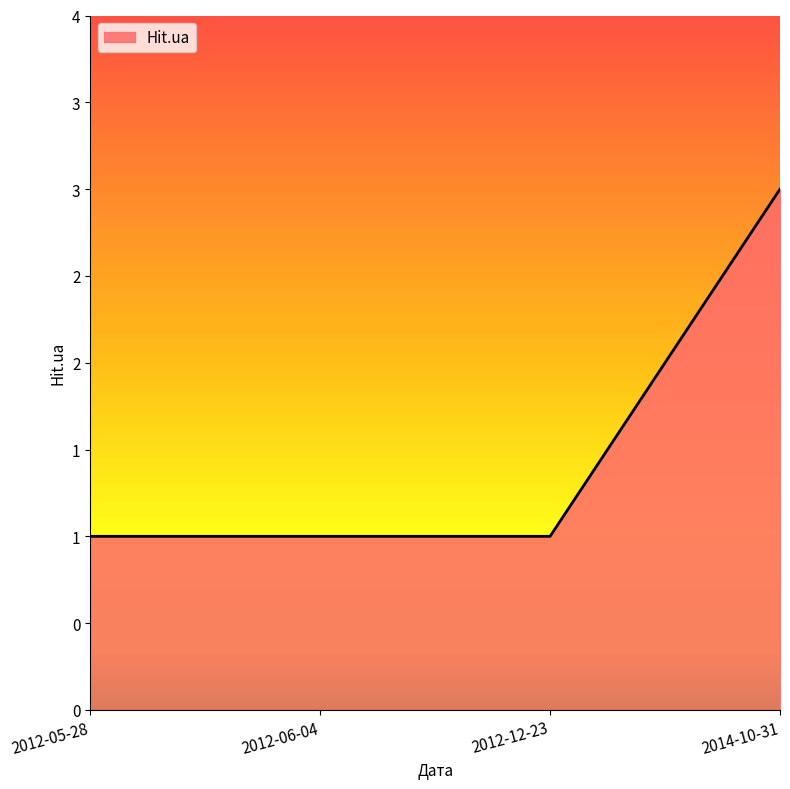

Does the chart have visible grid lines?

No